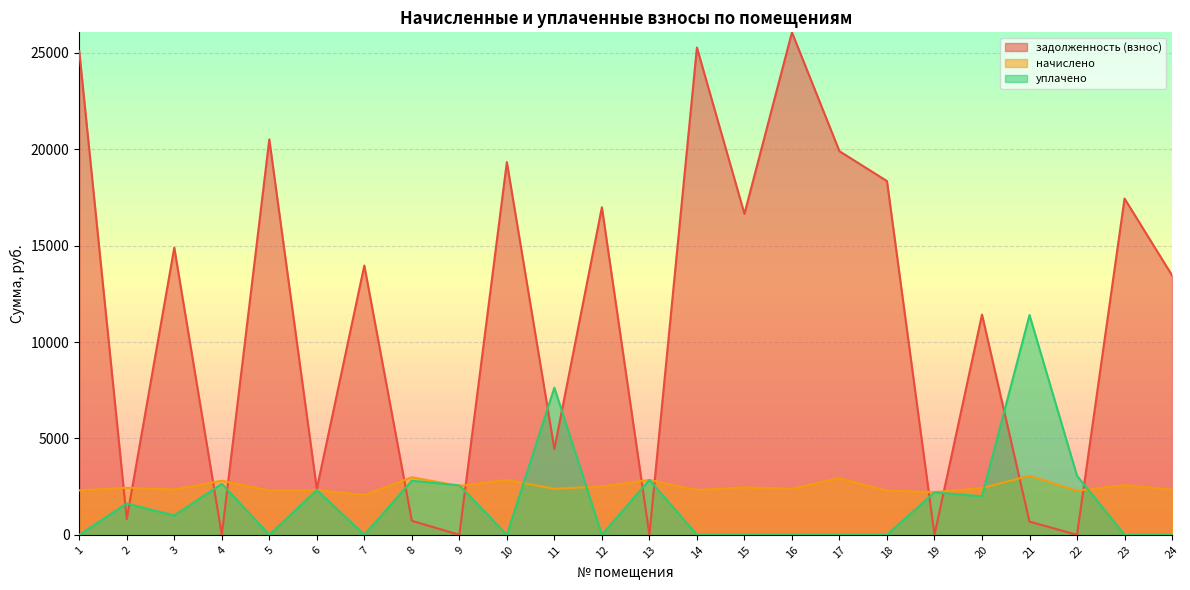

Between 8 and 11, which series saw the biggest shift?

уплачено